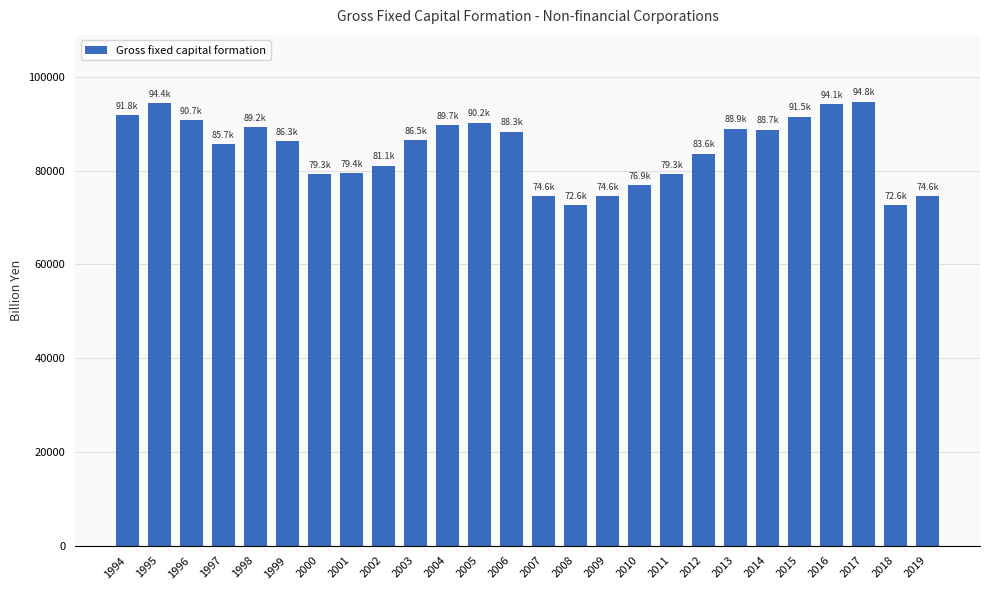

What is the value of the 11th bar from the left?

89650.1